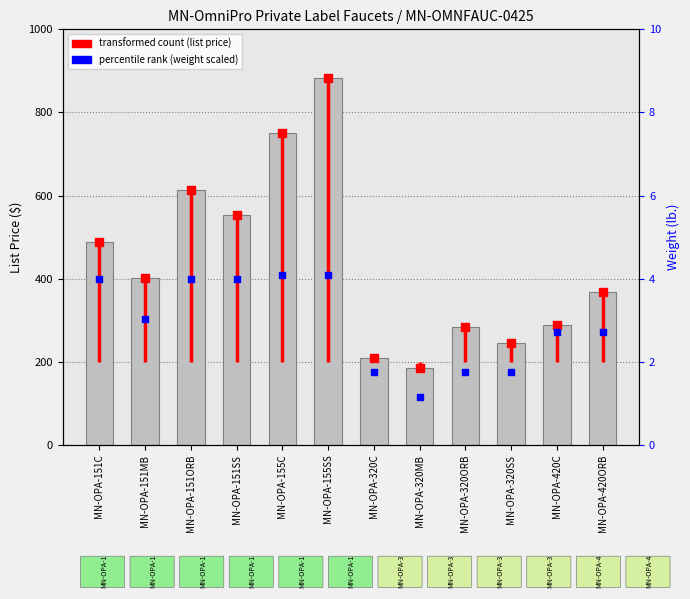

At how many categories does at least one series exceed 525?

4